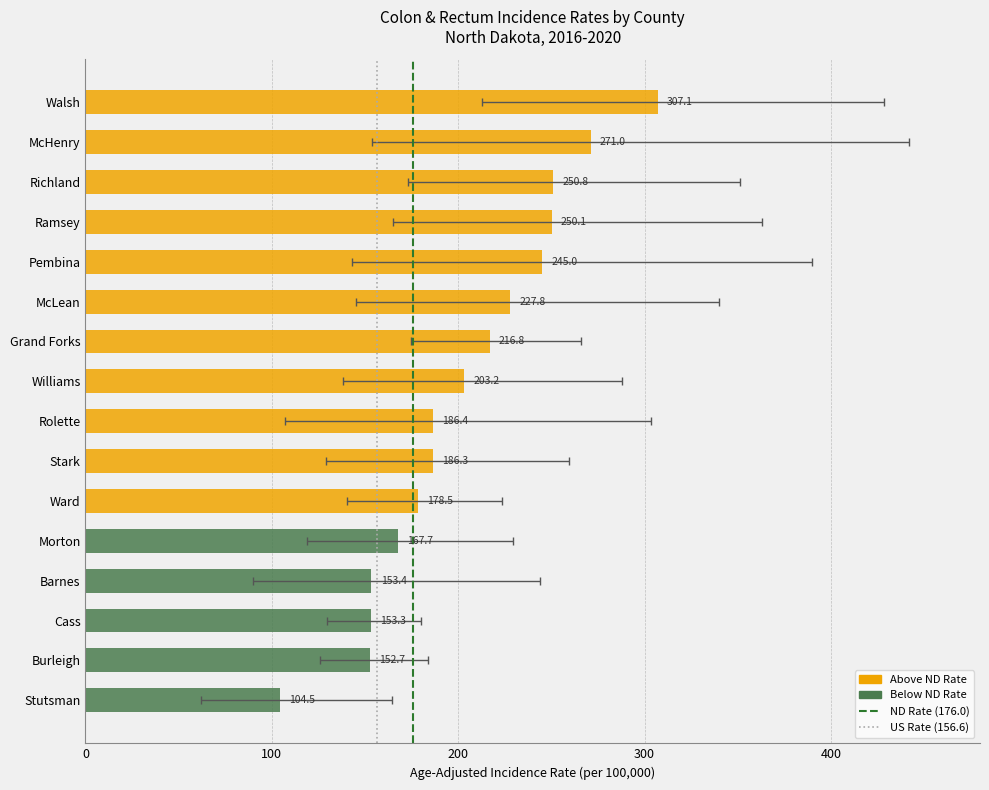

Count the number of data series in this chart.

2